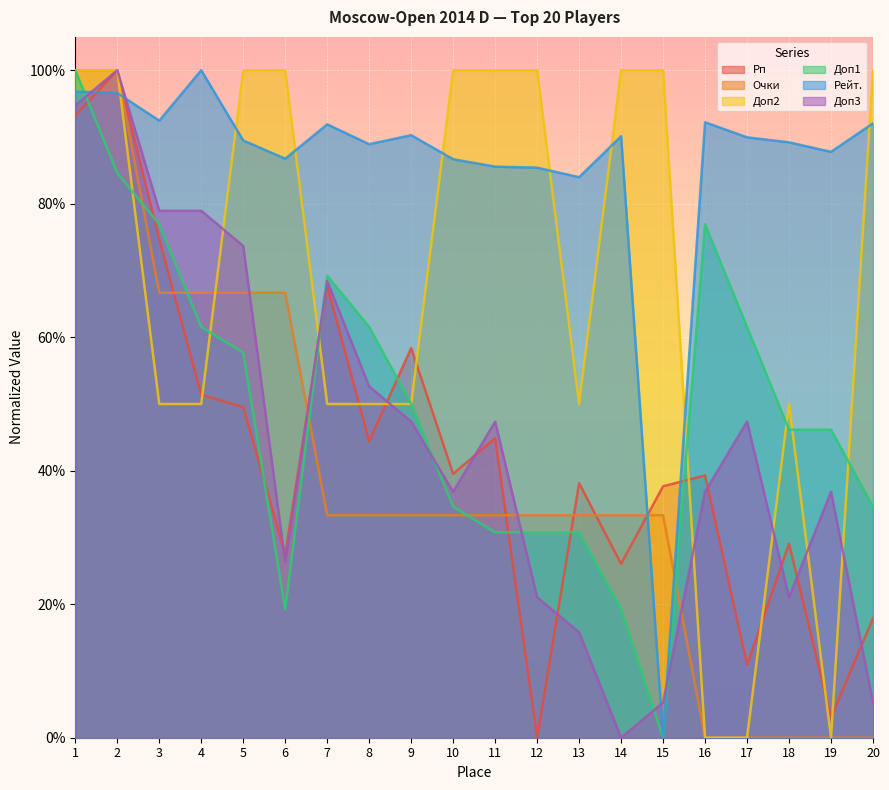

Reading left to right, what are all the values shown in this chart?

Рп: 0.9	1.0	0.7	0.5	0.5	0.3	0.7	0.4	0.6	0.4	0.4	0.0	0.4	0.3	0.4	0.4	0.1	0.3	0.0	0.2
Очки: 1.0	1.0	0.7	0.7	0.7	0.7	0.3	0.3	0.3	0.3	0.3	0.3	0.3	0.3	0.3	0.0	0.0	0.0	0.0	0.0
Доп2: 1.0	1.0	0.5	0.5	1.0	1.0	0.5	0.5	0.5	1.0	1.0	1.0	0.5	1.0	1.0	0.0	0.0	0.5	0.0	1.0
Доп1: 1.0	0.8	0.8	0.6	0.6	0.2	0.7	0.6	0.5	0.3	0.3	0.3	0.3	0.2	0.0	0.8	0.6	0.5	0.5	0.3
Рейт.: 1.0	1.0	0.9	1.0	0.9	0.9	0.9	0.9	0.9	0.9	0.9	0.9	0.8	0.9	0.0	0.9	0.9	0.9	0.9	0.9
Доп3: 0.9	1.0	0.8	0.8	0.7	0.3	0.7	0.5	0.5	0.4	0.5	0.2	0.2	0.0	0.1	0.4	0.5	0.2	0.4	0.1